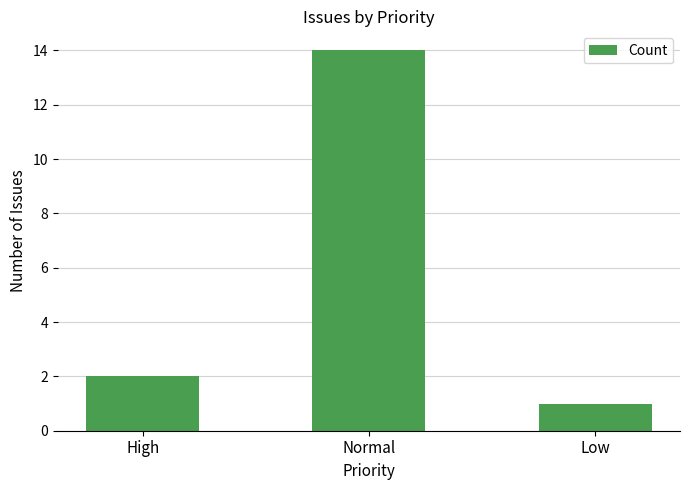

What is the change in value from High to Normal?

+12